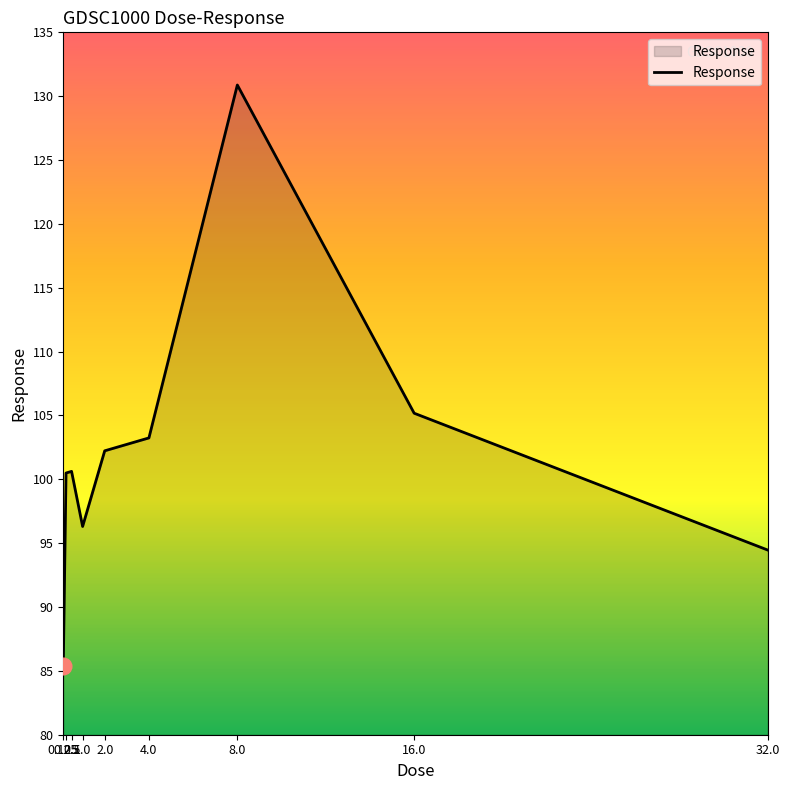

What is the difference between the maximum and minimum values?

45.5